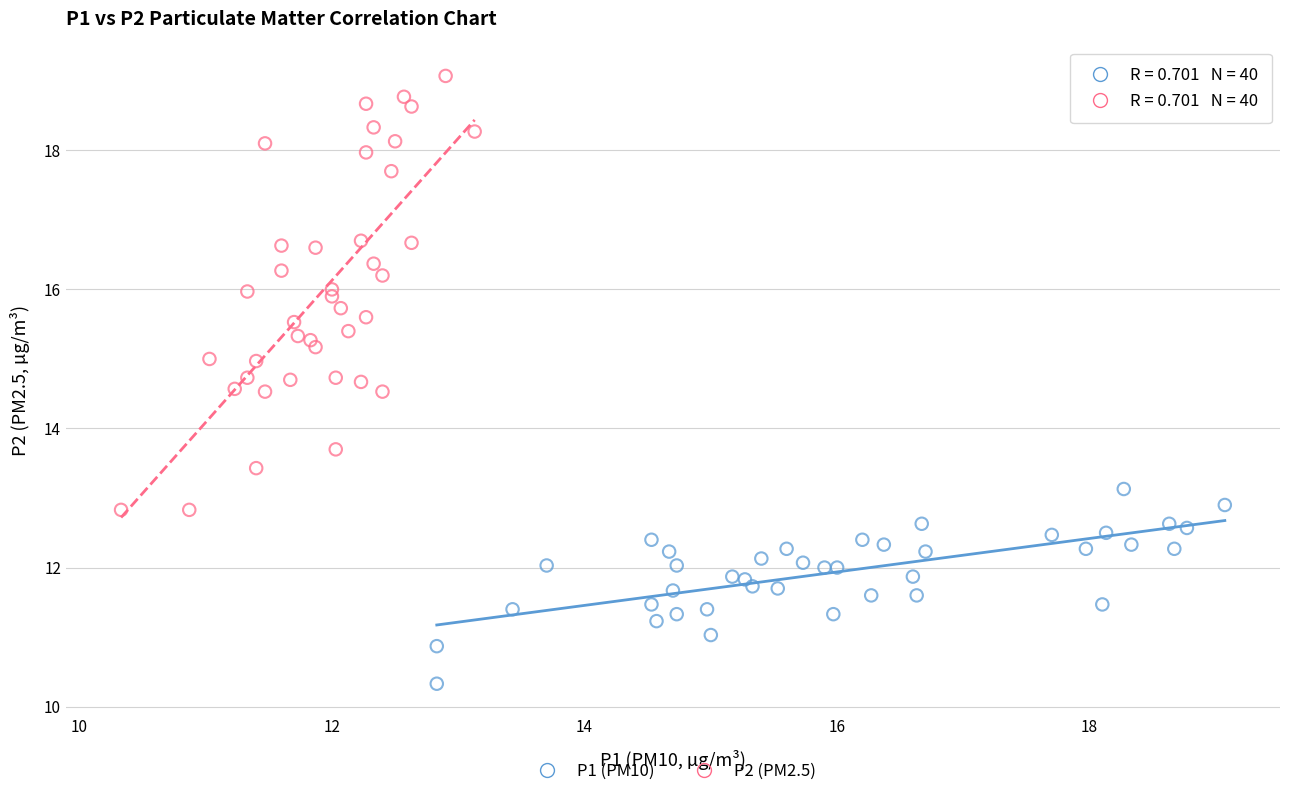

What are all the series names shown in the legend?

P1 (PM10), P2 (PM2.5)